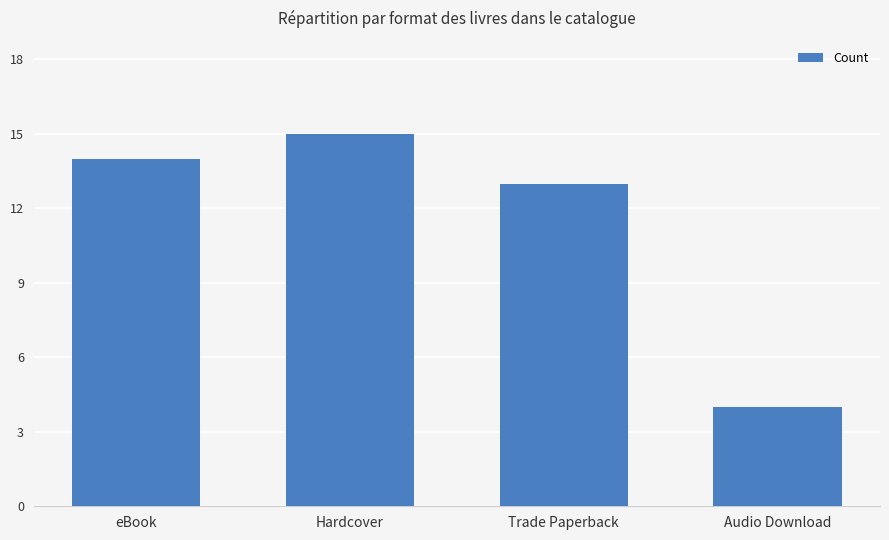

Reading left to right, list all the values displayed in this chart.

eBook=14	Hardcover=15	Trade Paperback=13	Audio Download=4